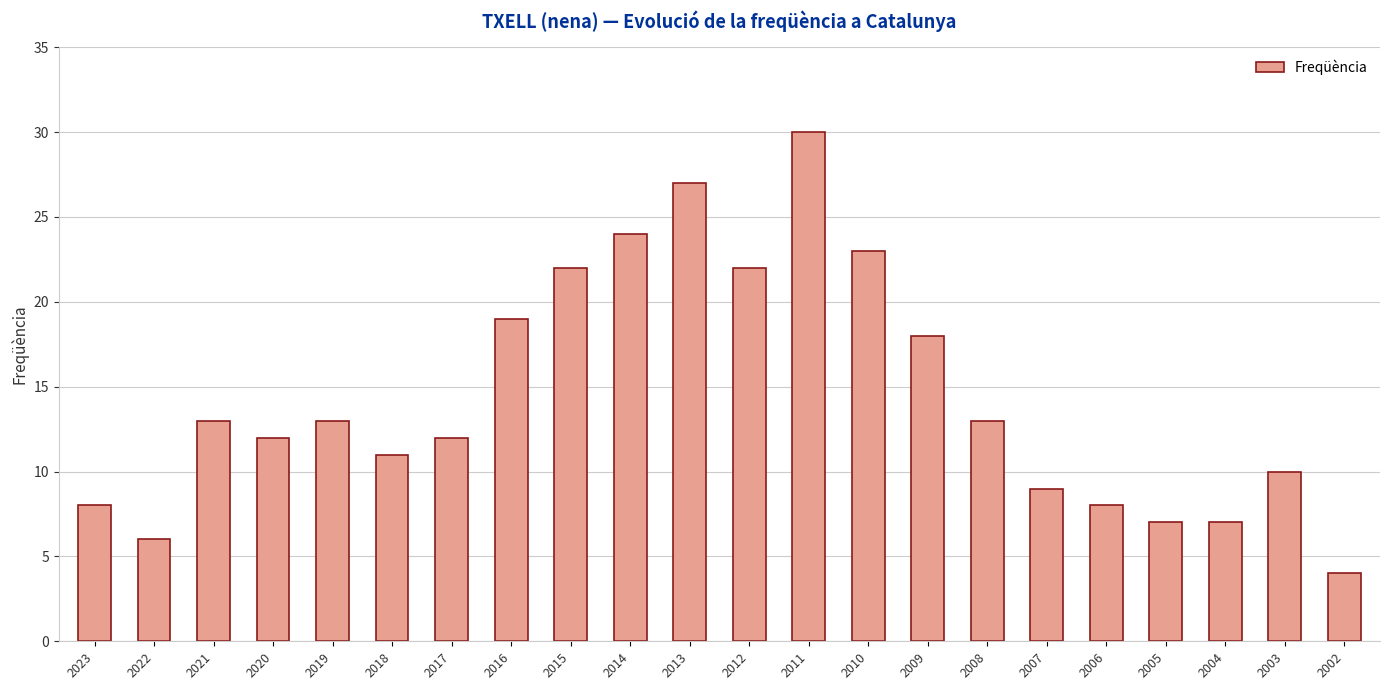

What is the value of the 14th bar from the left?

23